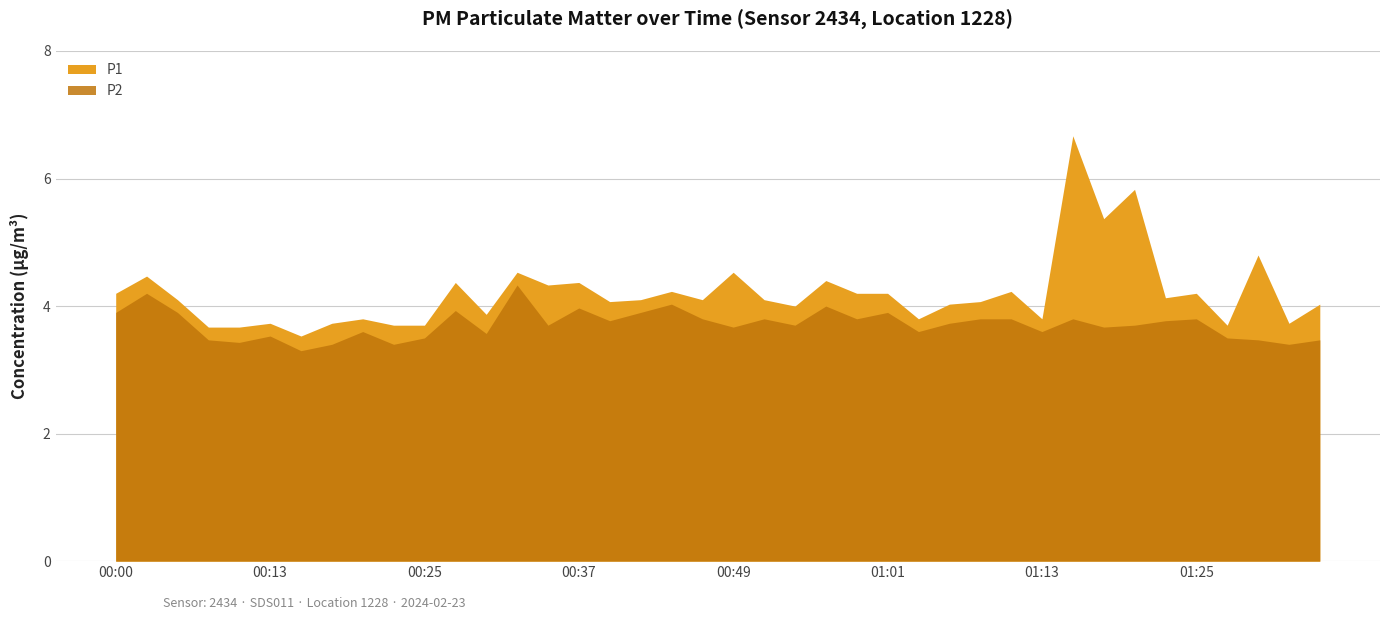

Which series changed the most between 01:13 and 01:25?

P1